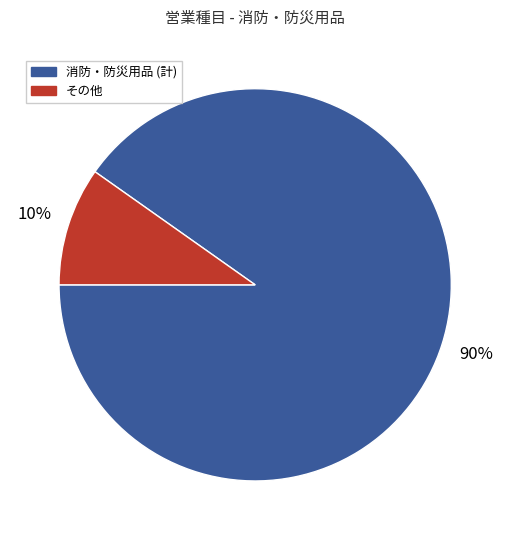

Is there a majority slice in this chart?

Yes